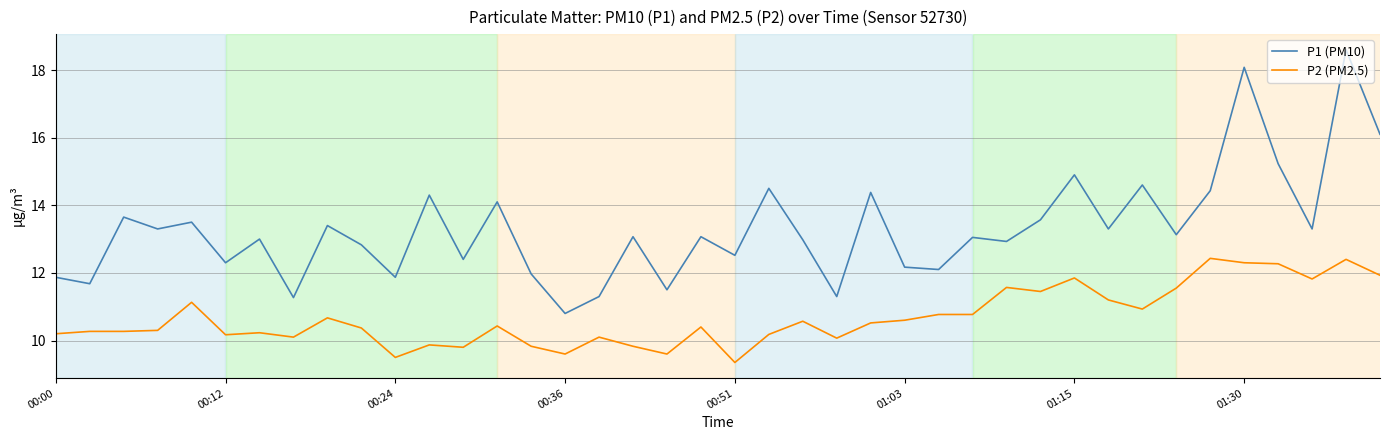

List the series in order of their peak value, highest first.

P1 (PM10), P2 (PM2.5)